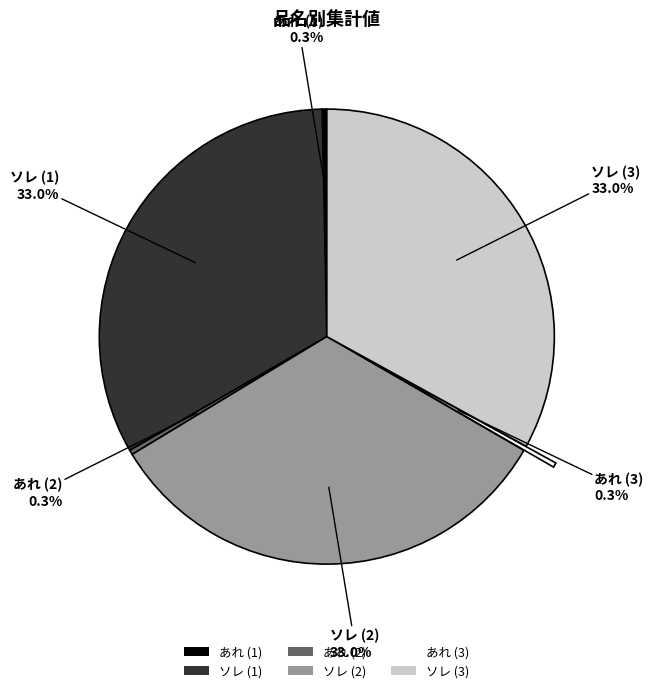

How many slices are in this pie chart?

6